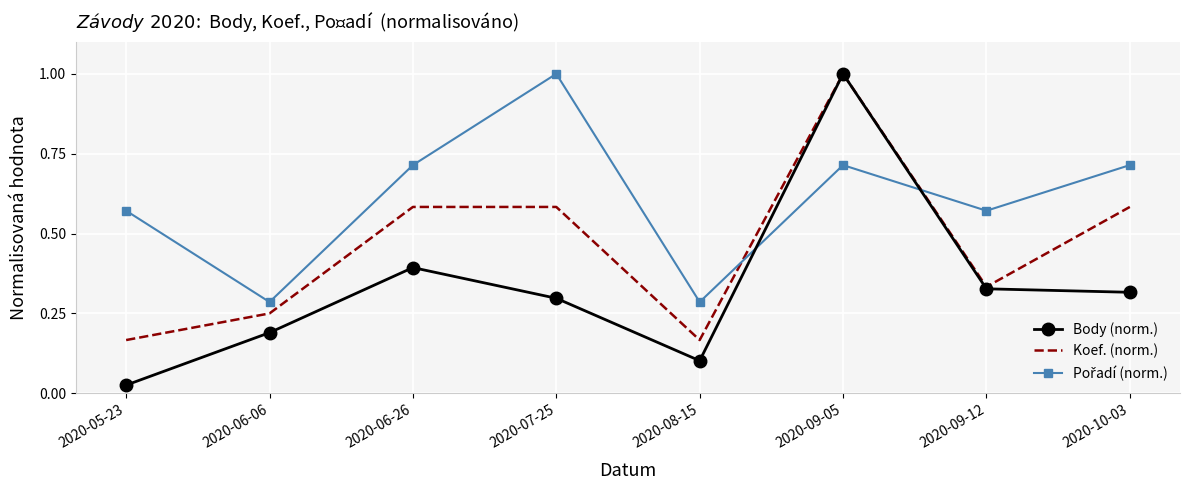

Is it true that Koef. (norm.) equals 0.2 at 2020-05-23?

True